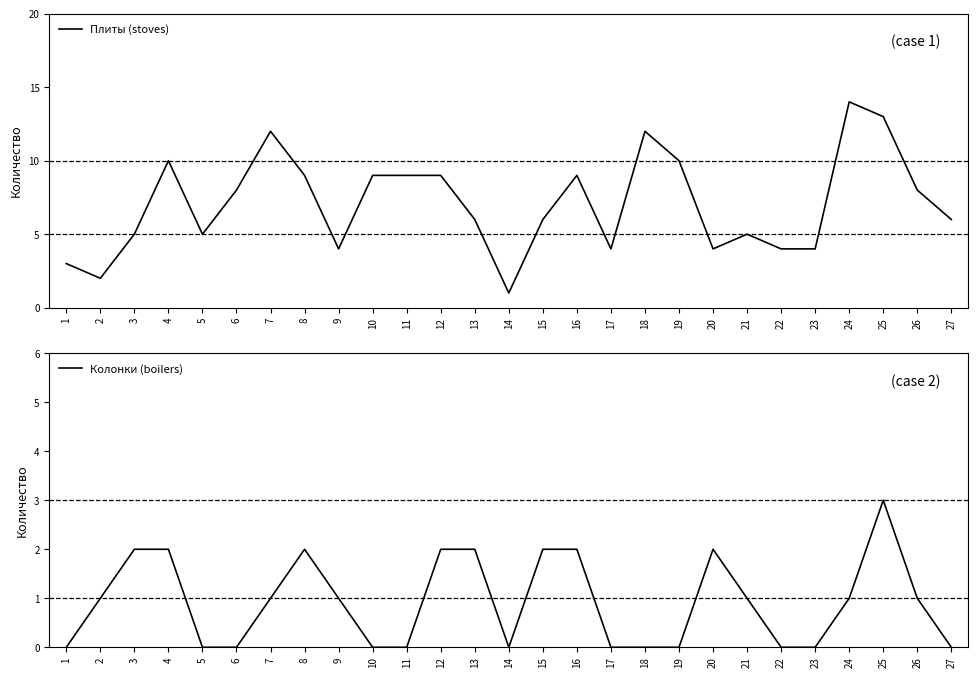

Where is the first local maximum for Плиты (stoves)?

4